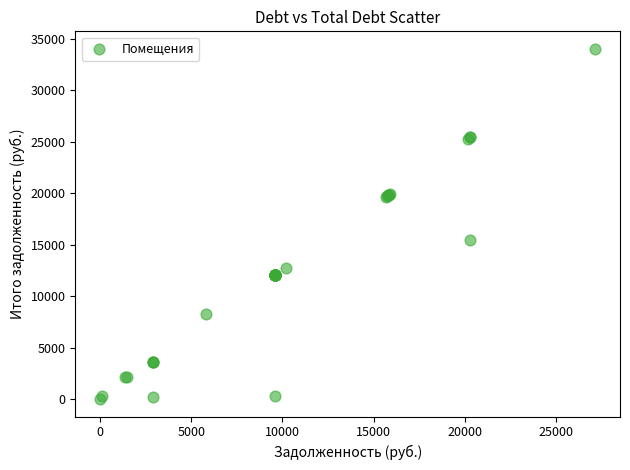

What Y value in the scatter plot is closest to 17022?

15490.4